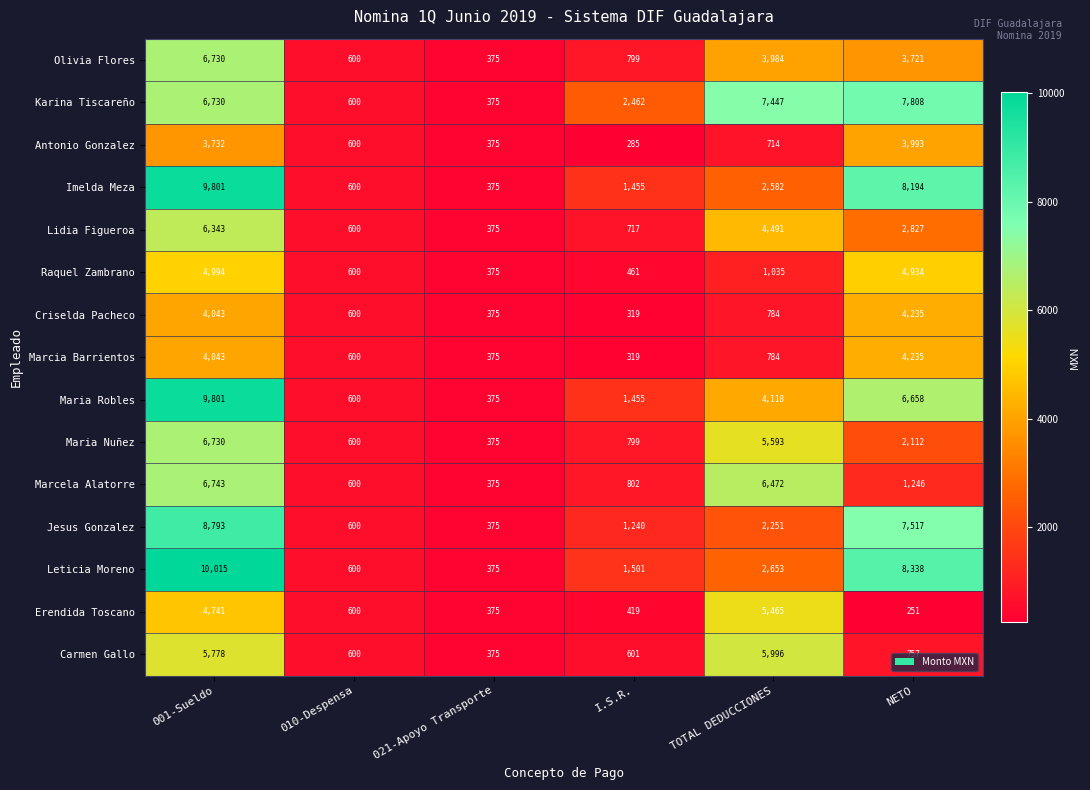

What is the total value across all series at 021-Apoyo Transporte?

5625